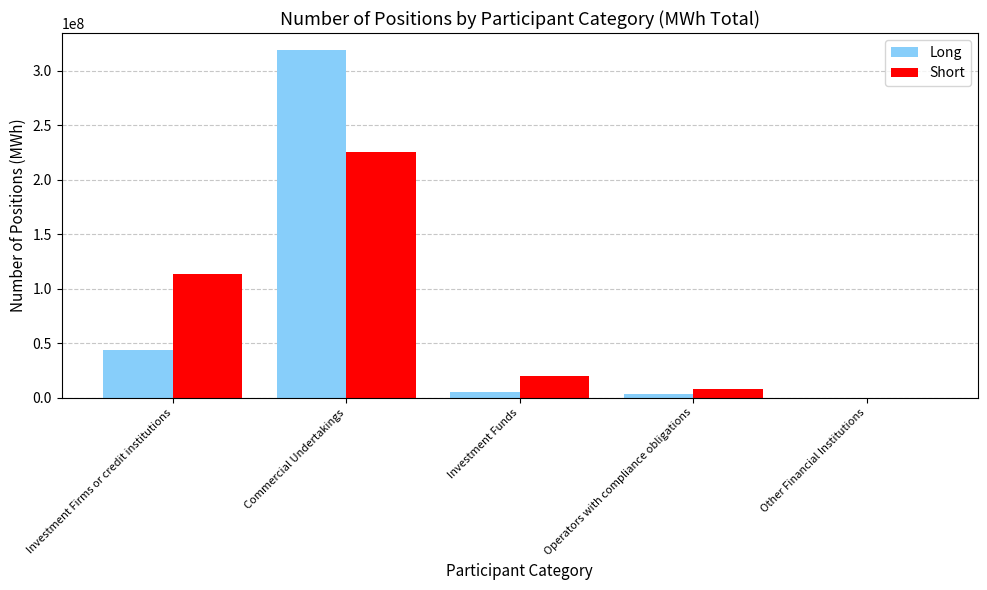

The value of Long at Commercial Undertakings is 318611478. True or false?

True